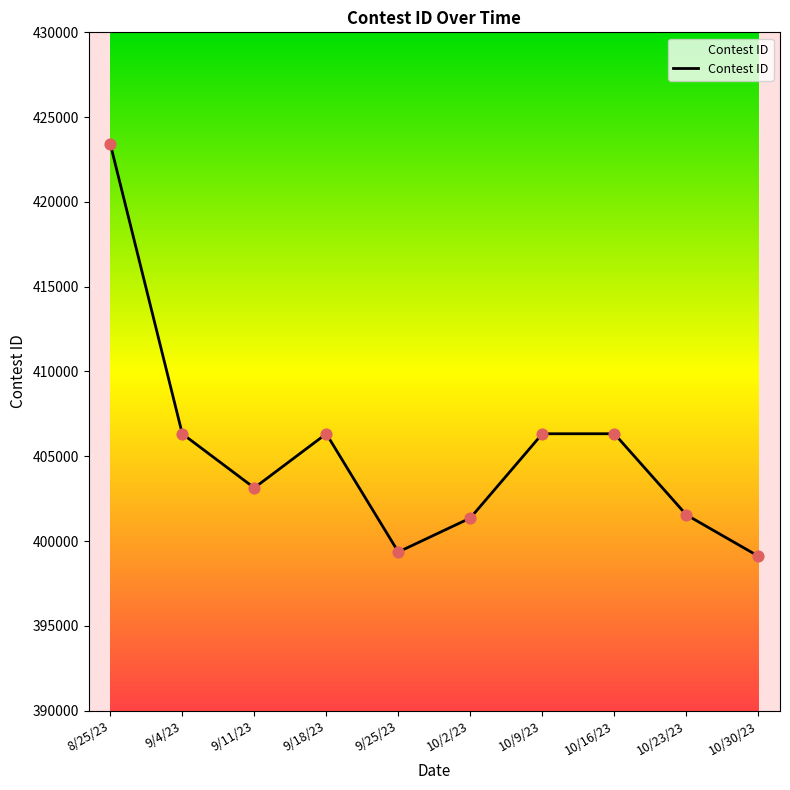

What is the change in value from 9/11/23 to 10/2/23?

-1778